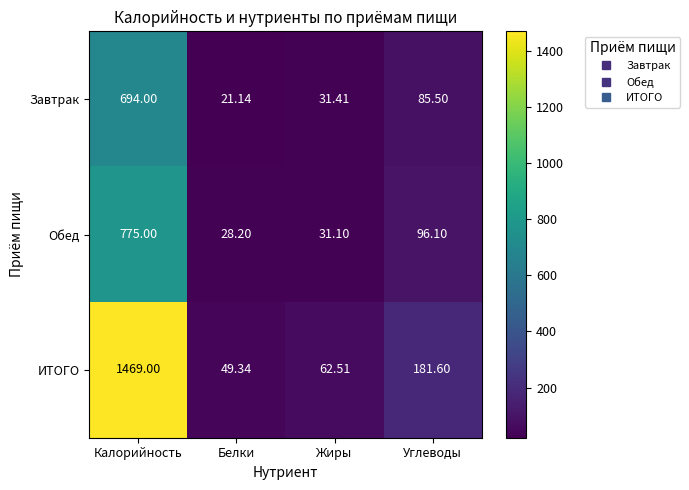

What is the difference between the highest and lowest values at Углеводы?

96.1